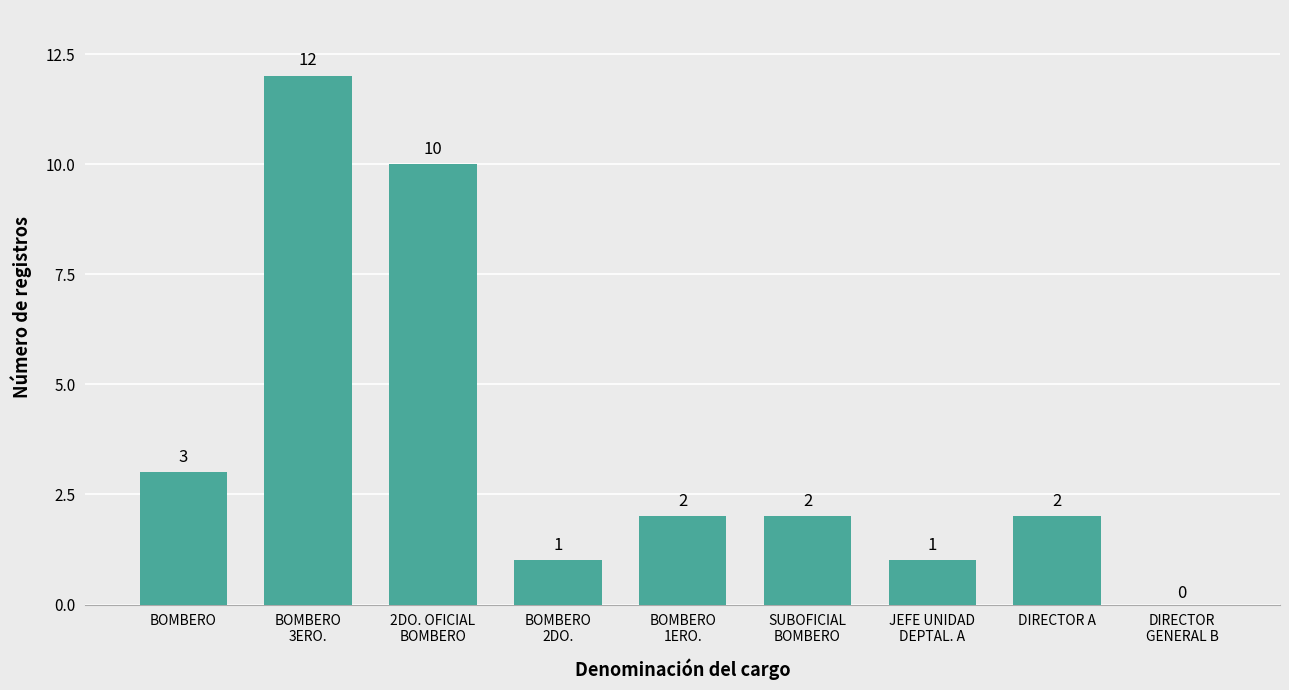

What is the maximum value shown in the chart?

12